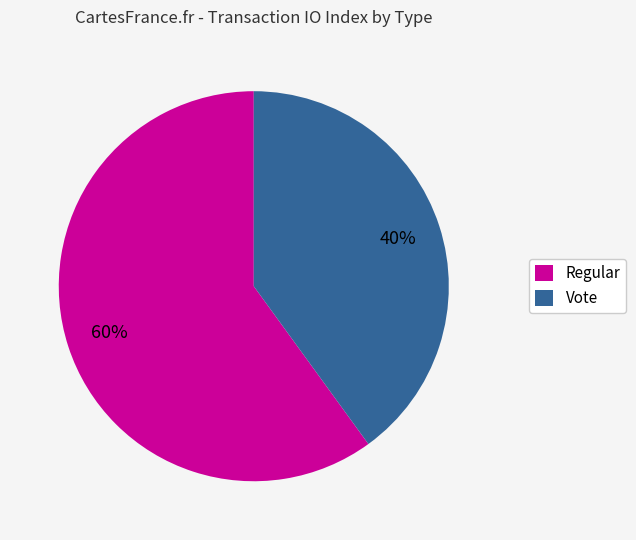

True or false: Regular accounts for 75% of the total.

False